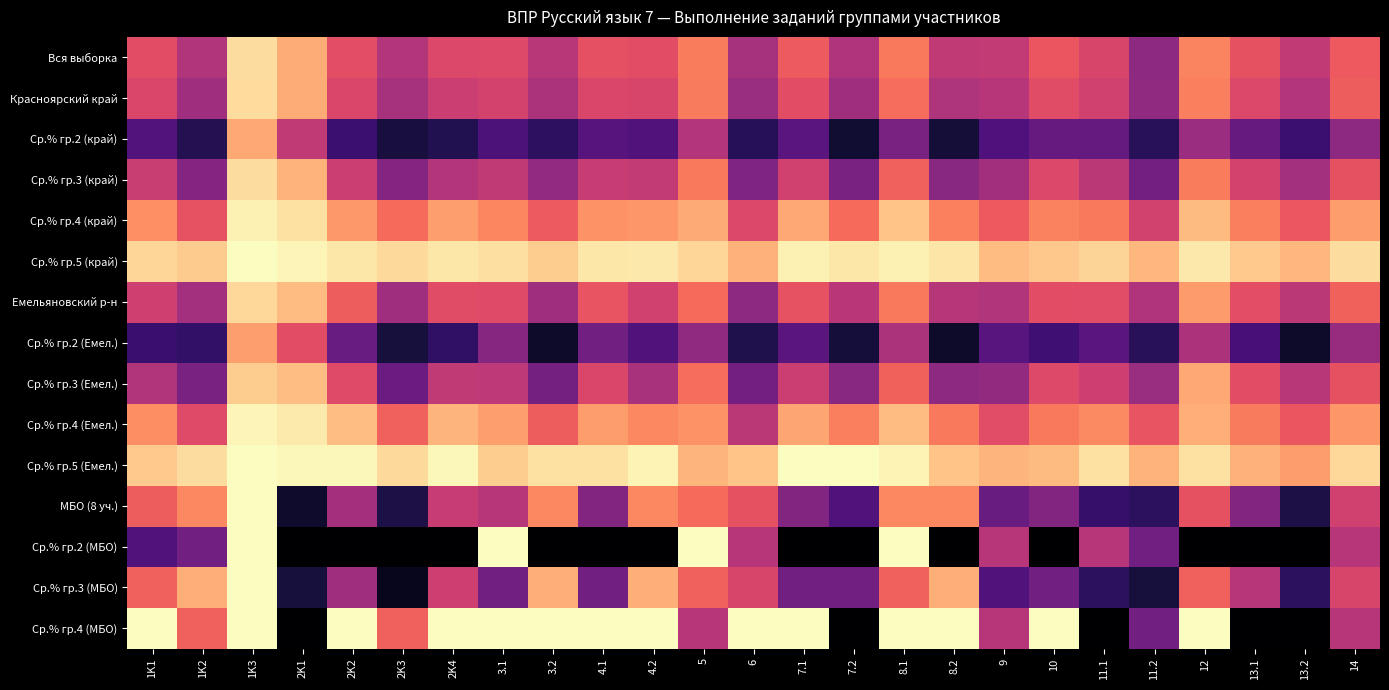

Which series has the largest range (max minus min)?

Ср.% гр.2 (МБО)